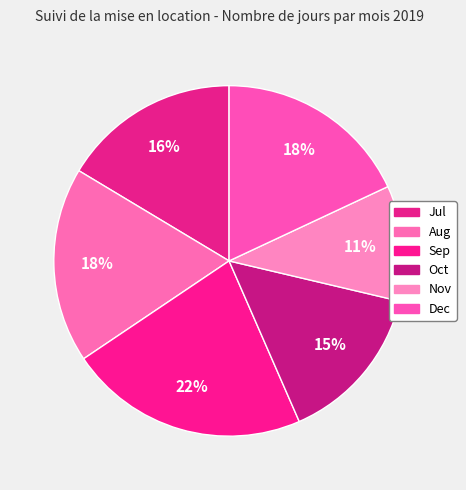

How many segments does this pie chart have?

6